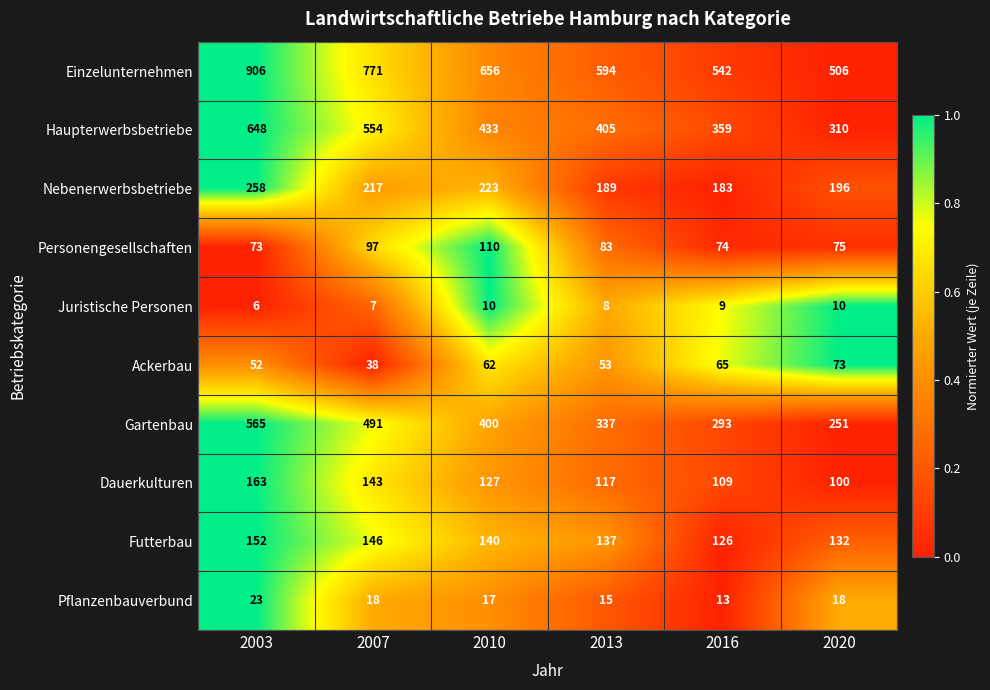

Which series has the largest range (max minus min)?

Einzelunternehmen